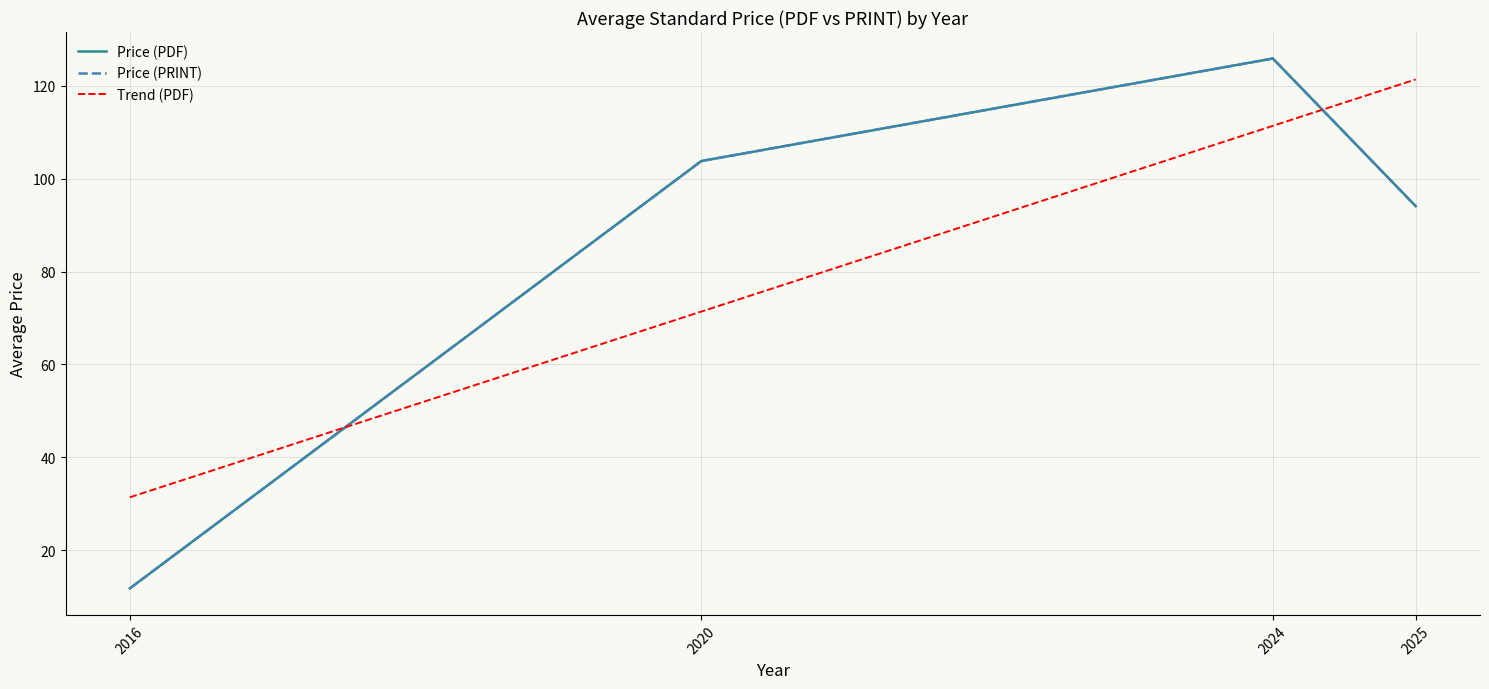

Between 2025 and 2025, which is larger?

2025